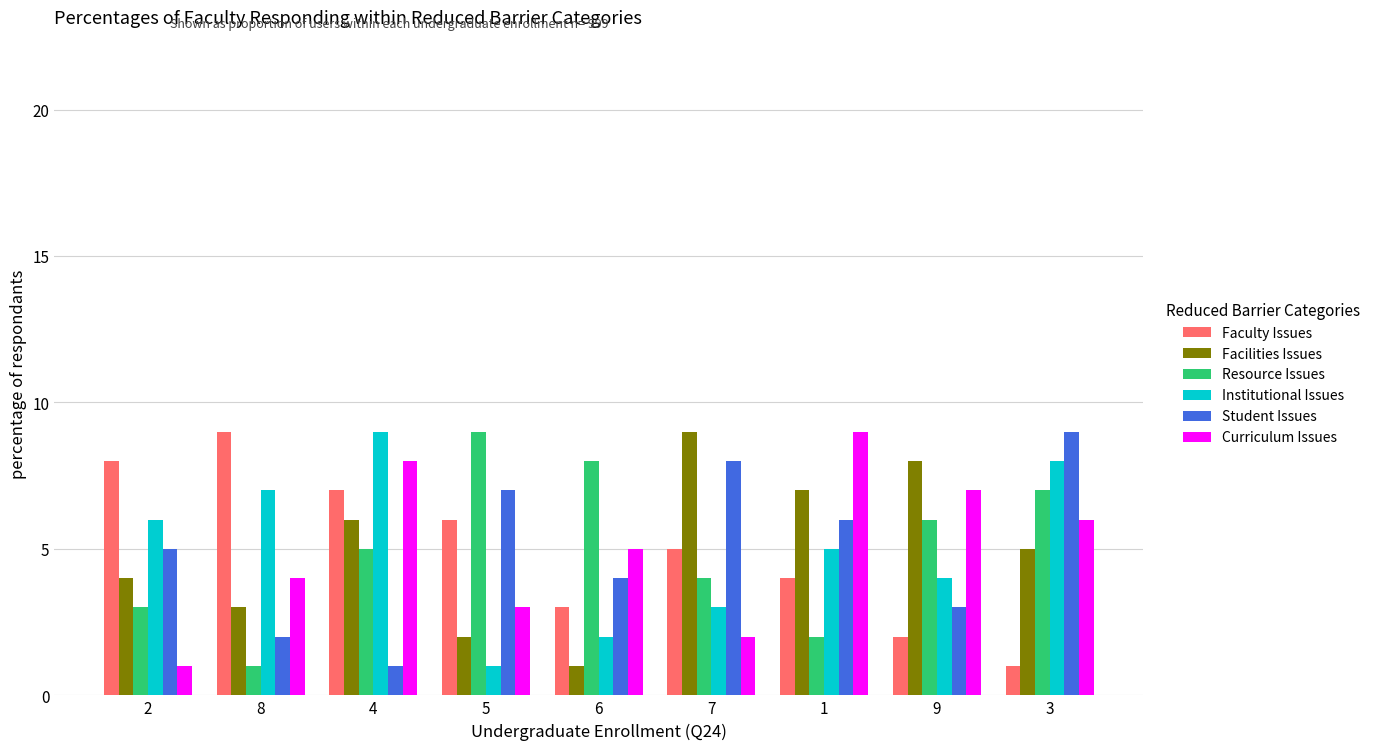

Is the value of Facilities Issues at 3 greater than the value of Faculty Issues at 2?

No